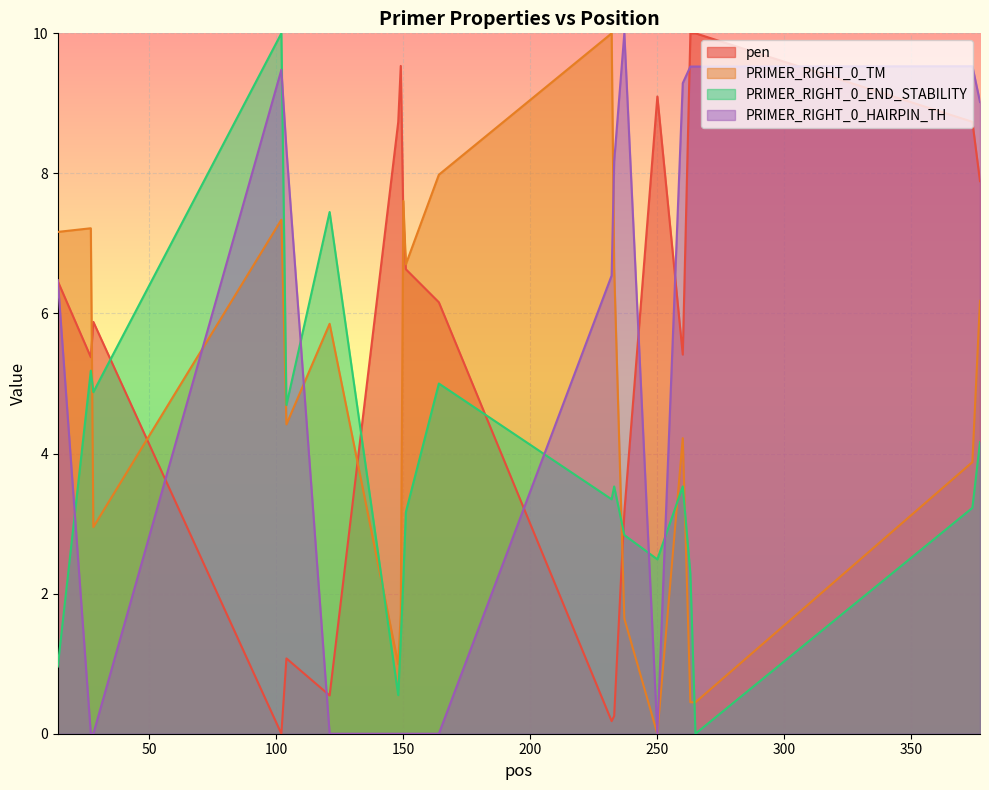

What is the approximate value of pen at 151?

6.6